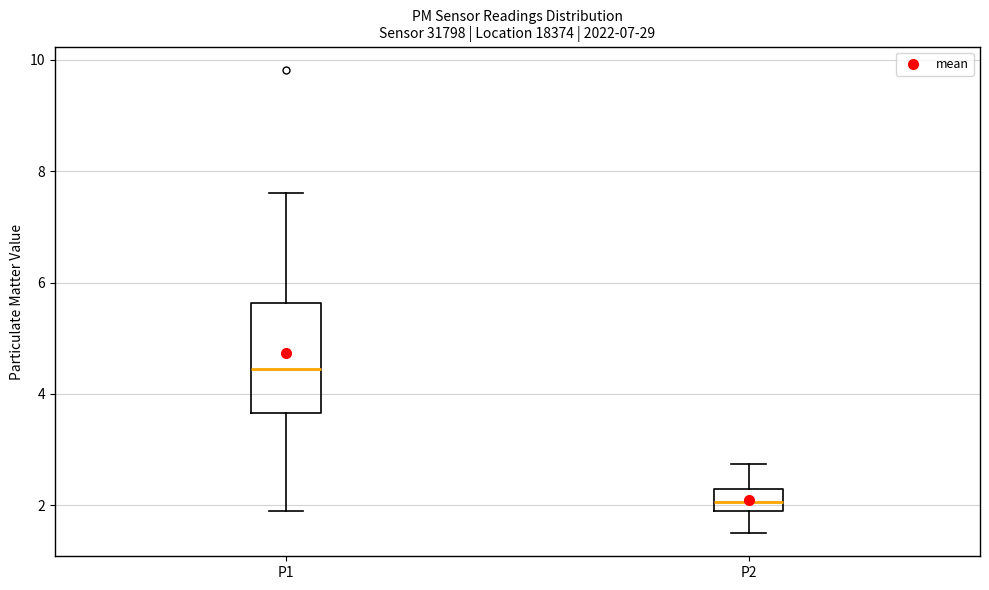

Which box is the tallest, from its lower edge to its upper edge?

P1